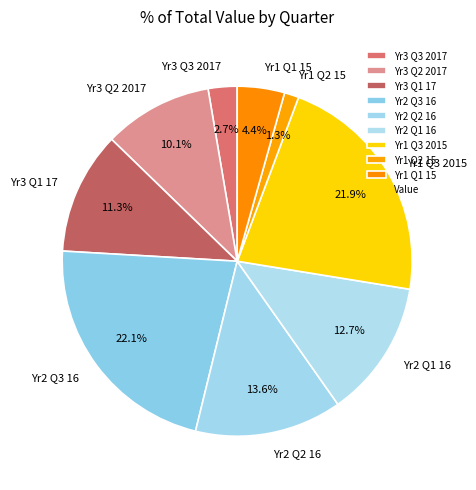

Does any single category account for the majority?

No